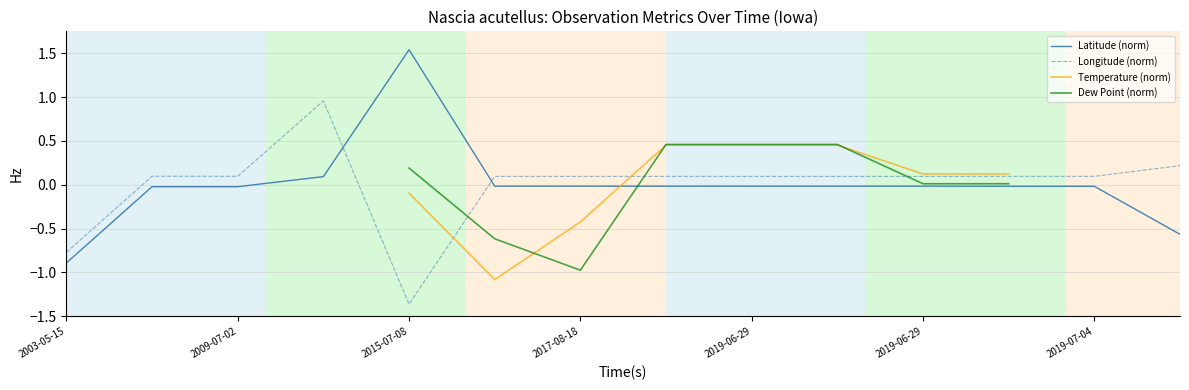

Which category has the lowest value in the Longitude (norm) series?

2015-07-08